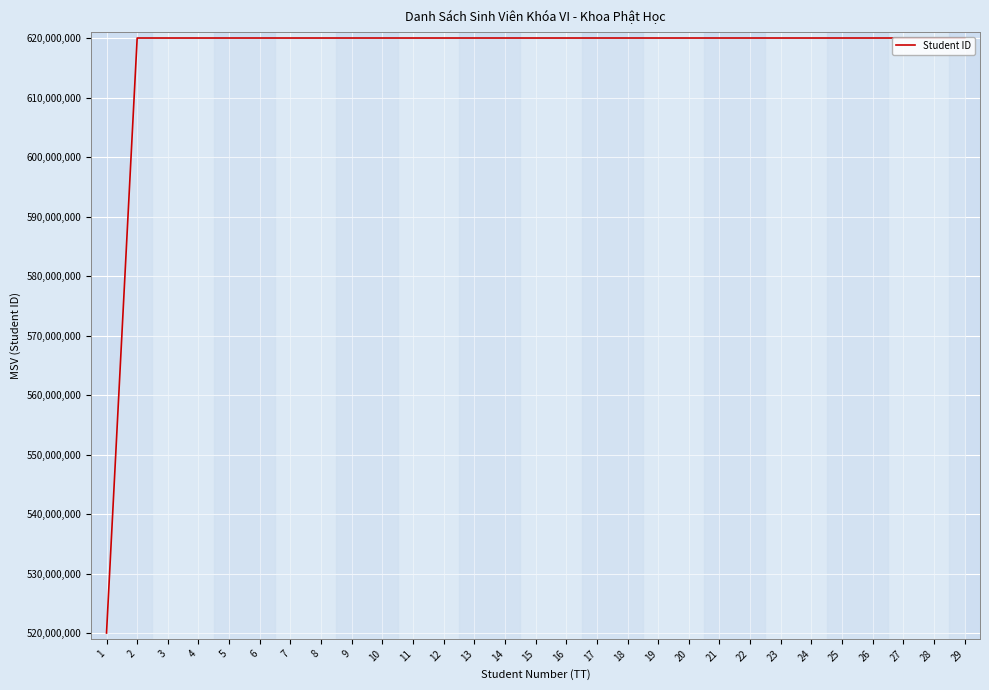

What is the difference between the maximum and minimum values?

100000045